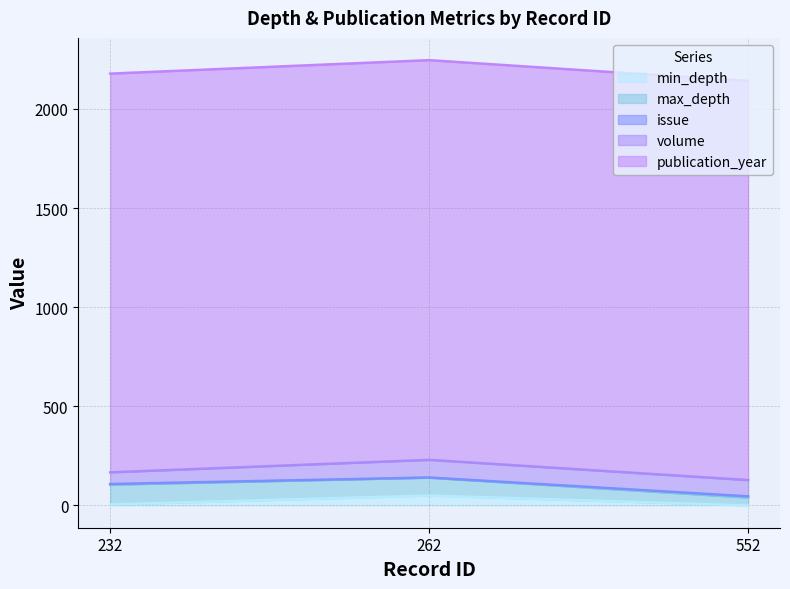

Rank the categories by publication_year value from lowest to highest.

232, 552, 262